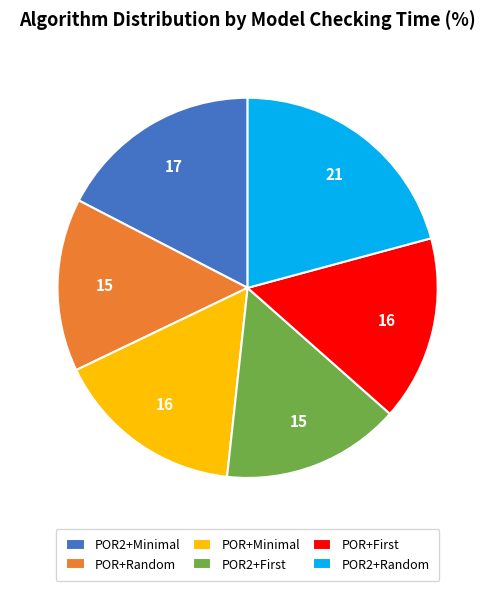

The POR2+Random slice represents 27% of the pie. True or false?

False